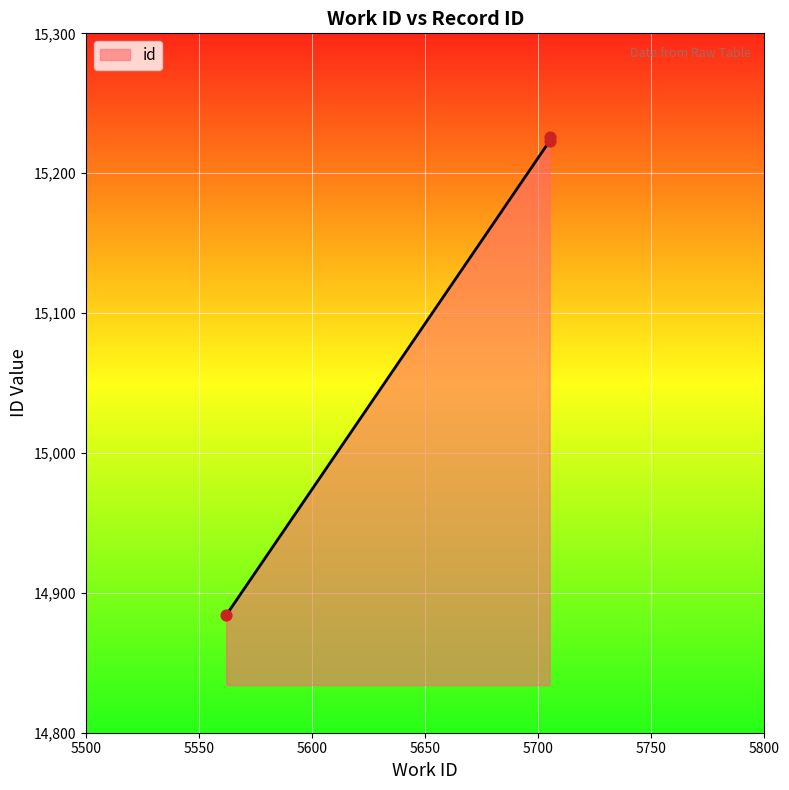

Approximately how many times larger is the value at 5705 compared to 5705?

1.0